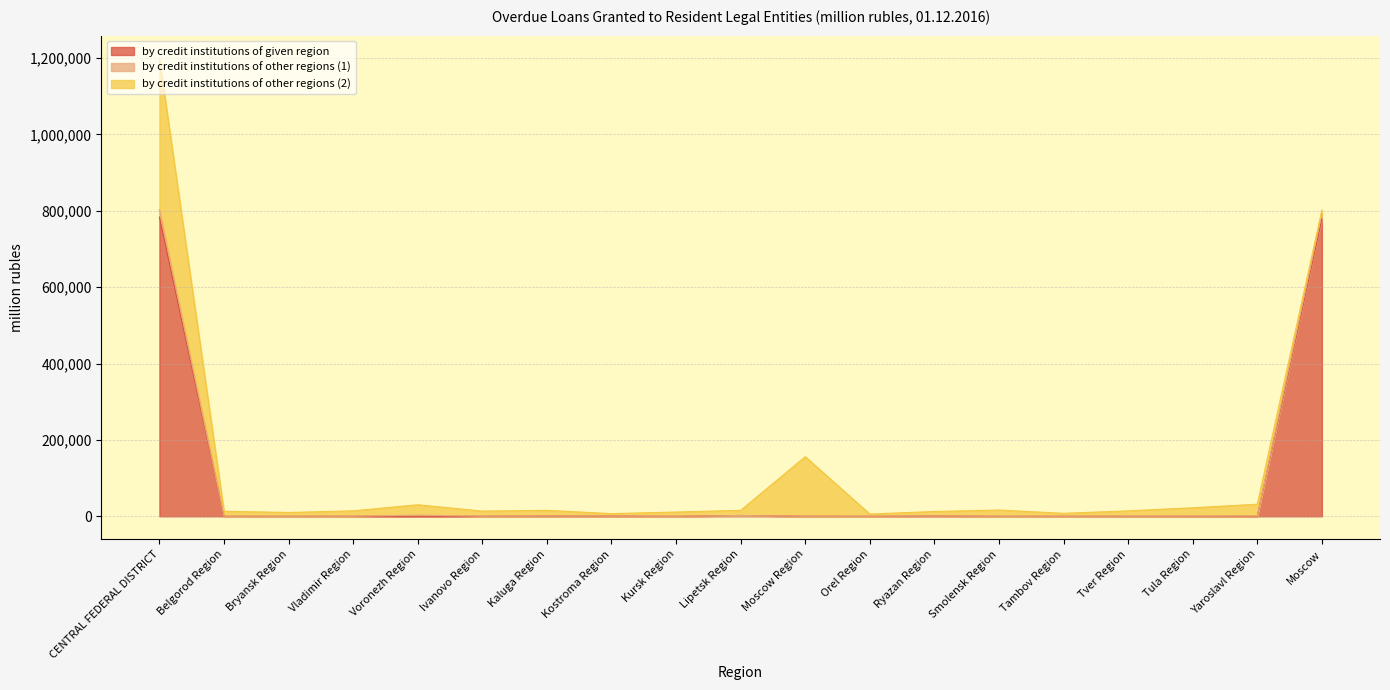

The by credit institutions of given region series shows 88 at Moscow Region. True or false?

True